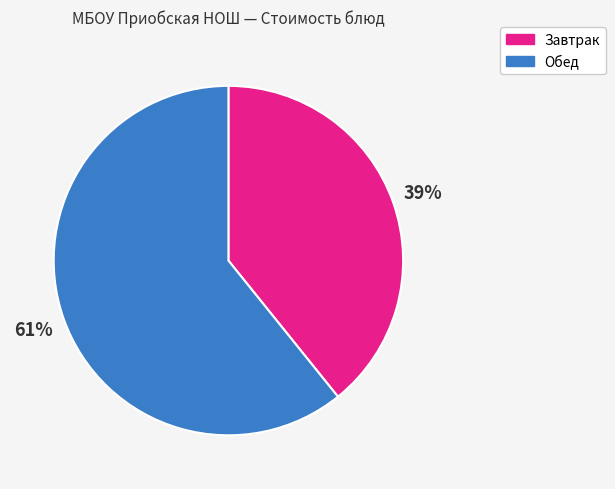

Between Обед and Завтрак, which is larger?

Обед